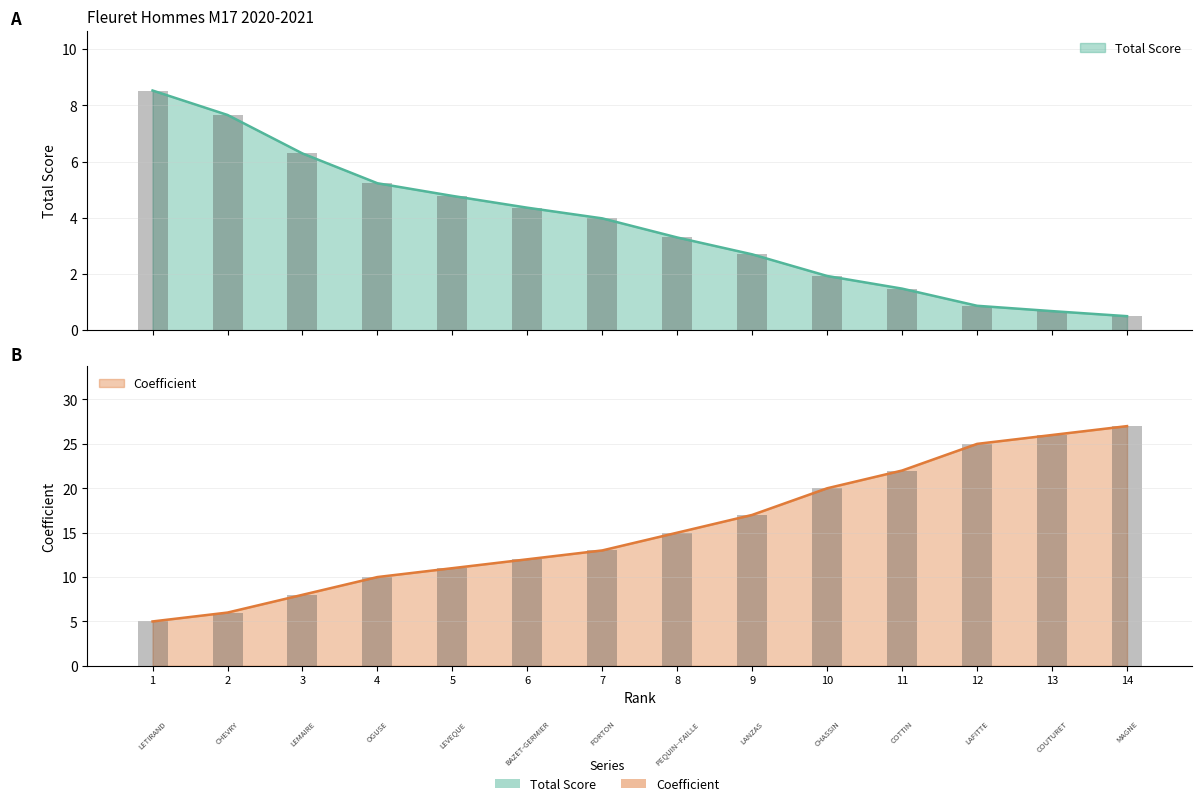

List the series in order of their peak value, highest first.

coef, total